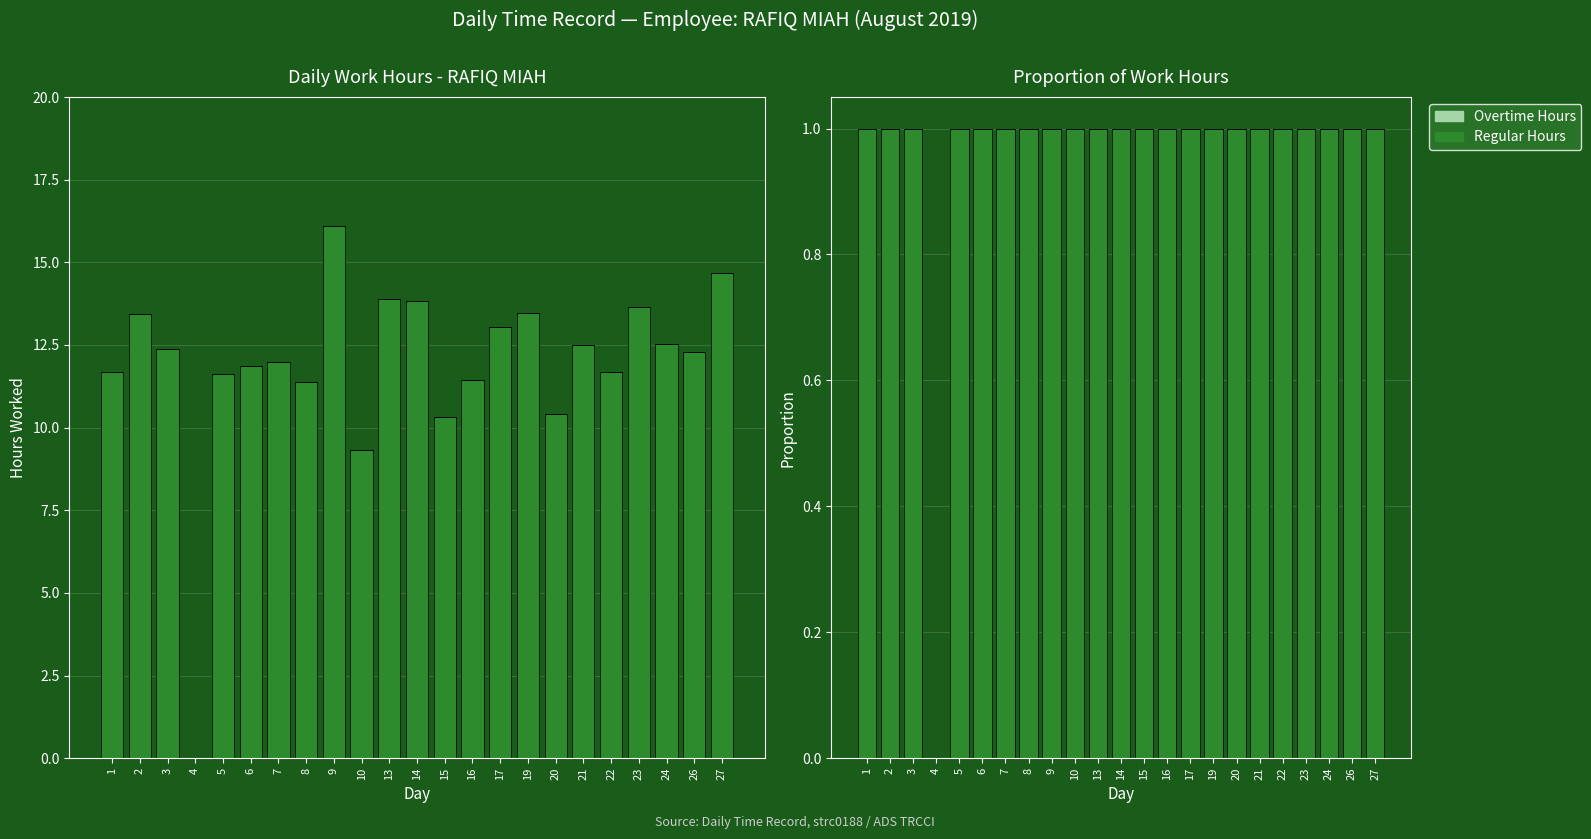

Rank the categories by Overtime Hours value from lowest to highest.

1, 2, 3, 4, 5, 6, 7, 8, 9, 10, 13, 14, 15, 16, 17, 19, 20, 21, 22, 23, 24, 26, 27